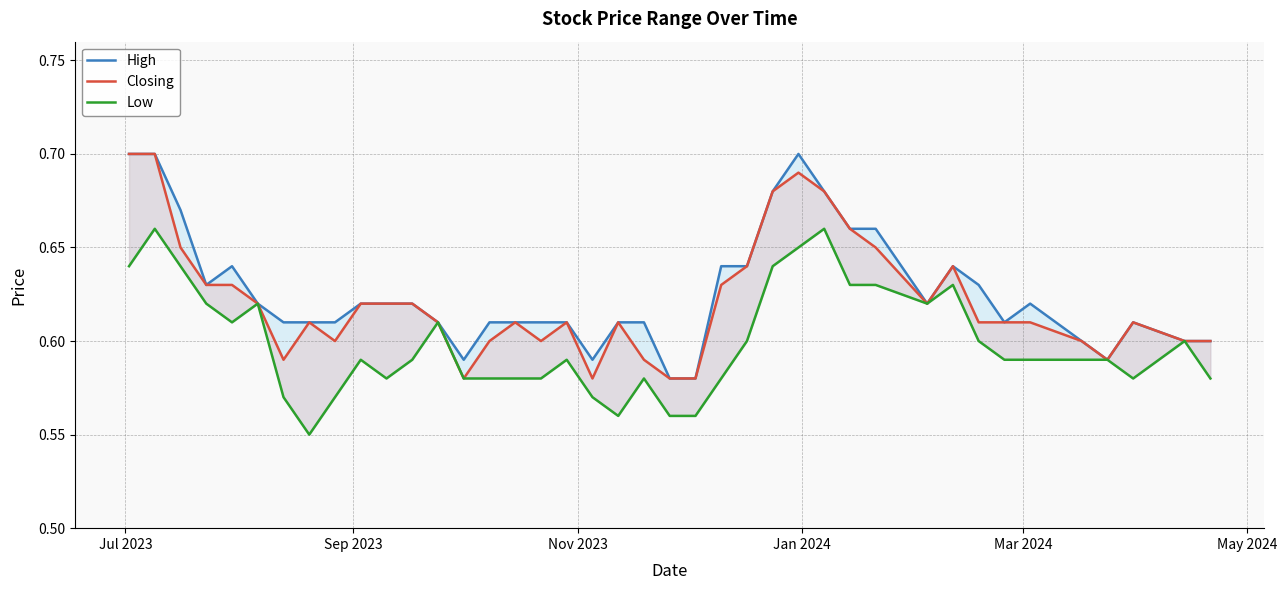

The value of High at 15 is 1.0. True or false?

False